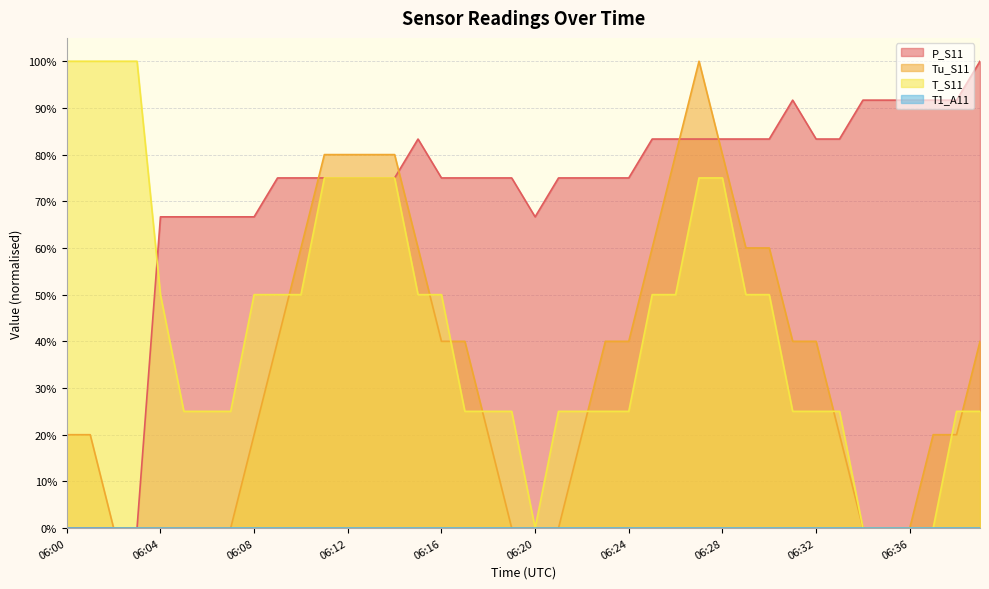

At which label does T_S11 reach its minimum?

06:20